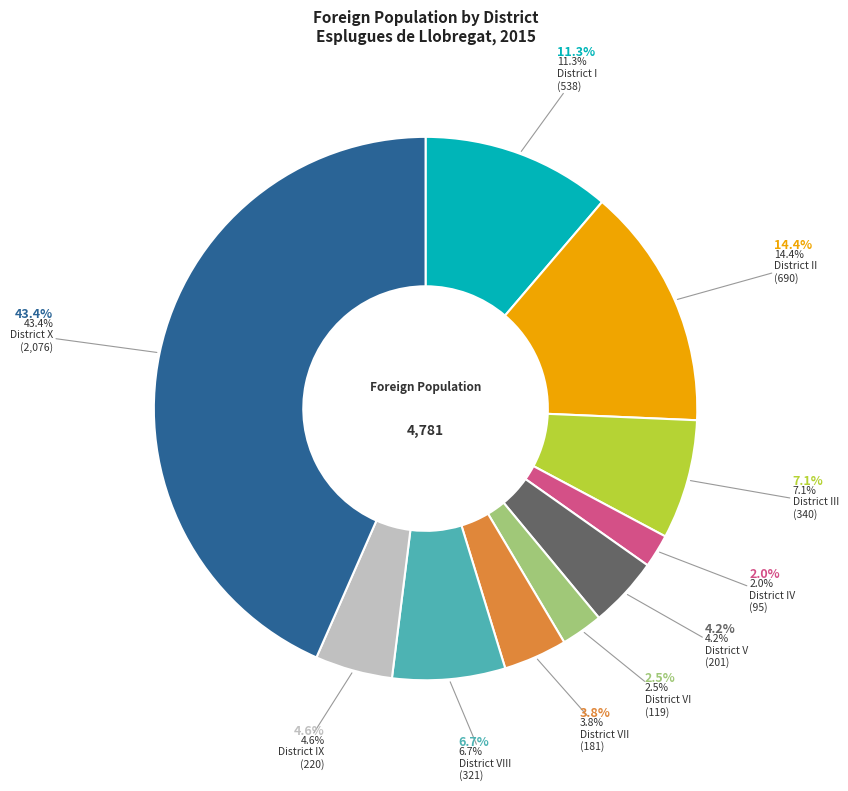

Does District X represent more than half of the total?

No